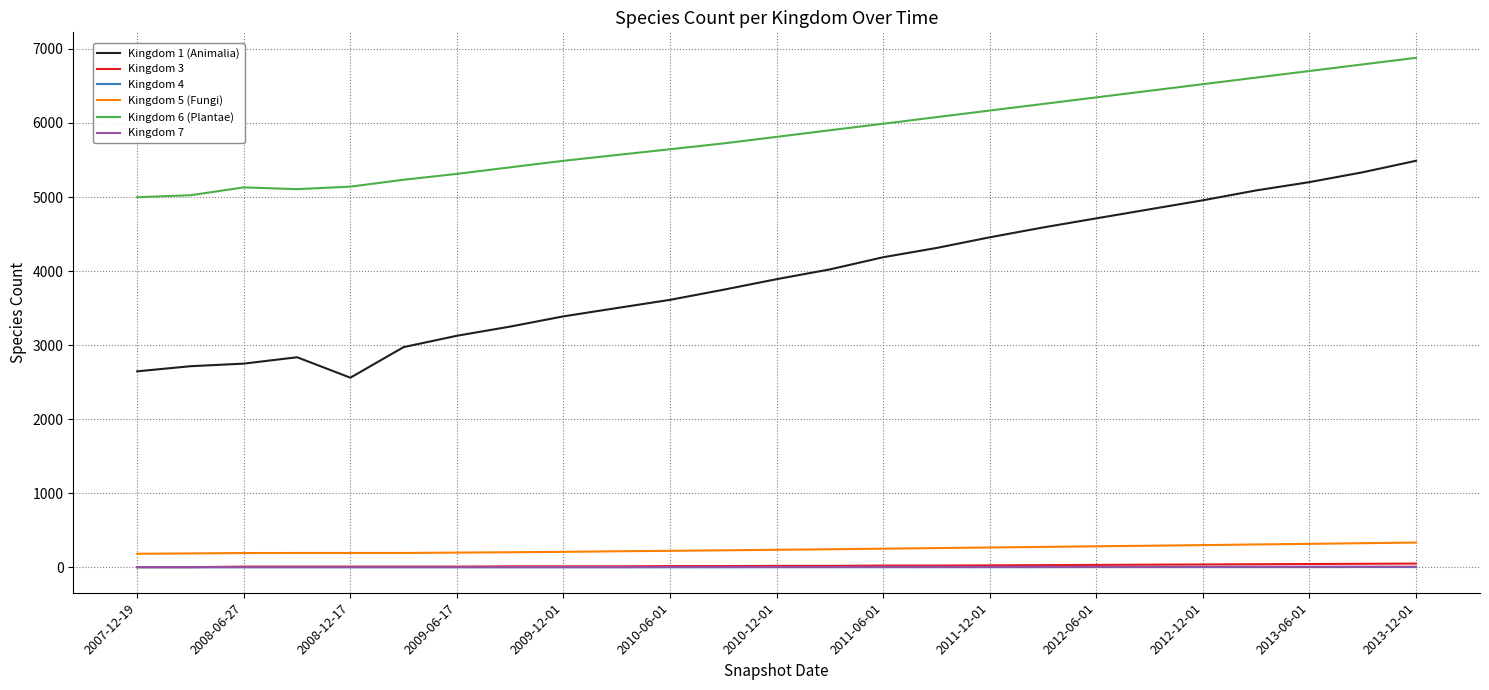

True or false: Kingdom 3 and Kingdom 1 (Animalia) intersect in this chart.

False